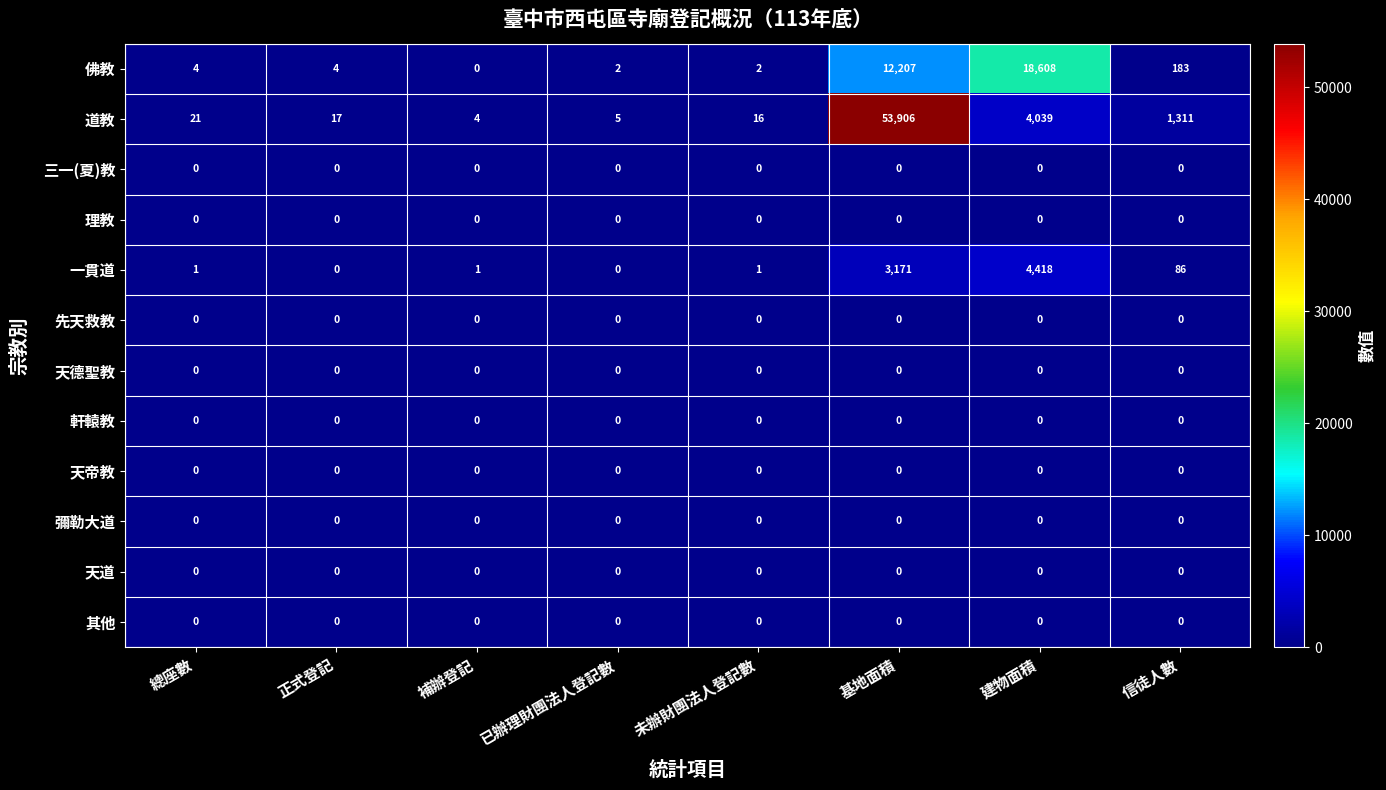

What is the difference between the highest and lowest values at 總座數?

21